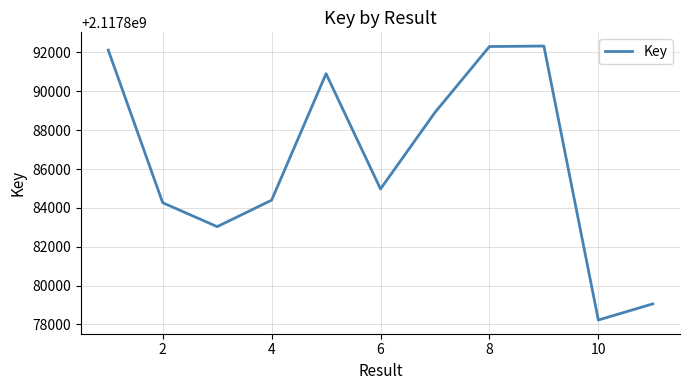

What is the greatest value displayed?

2117892332